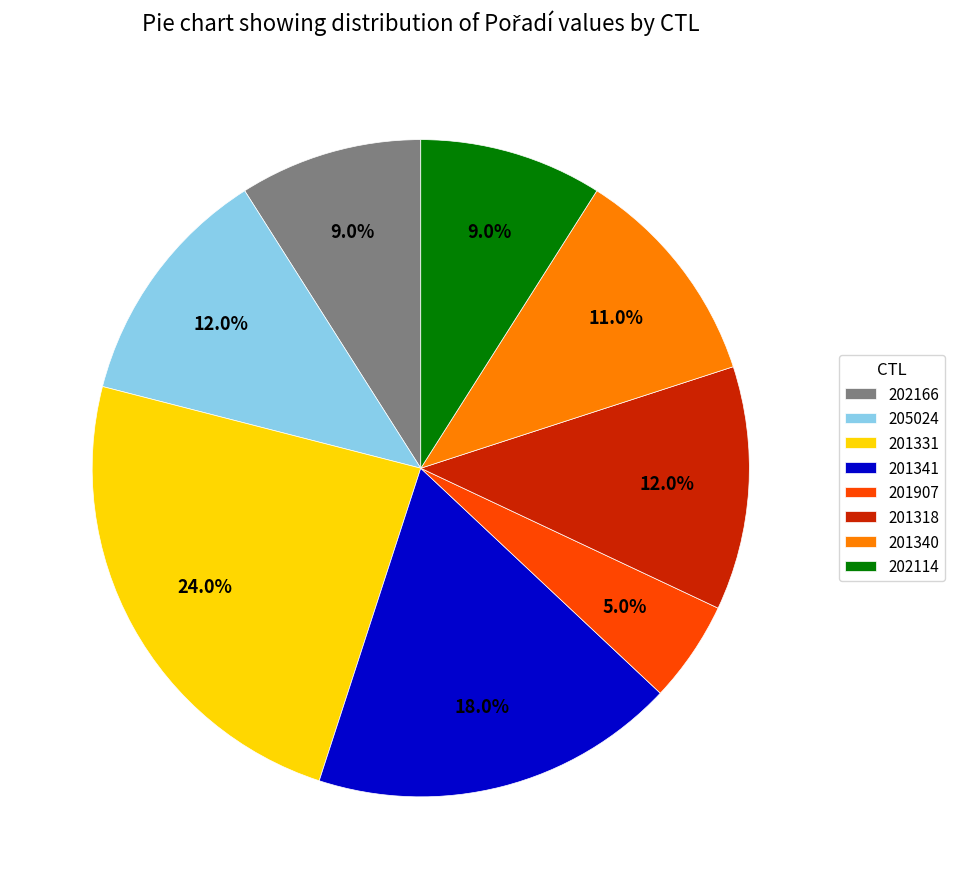

To the nearest percent, what is the average slice percentage?

12%